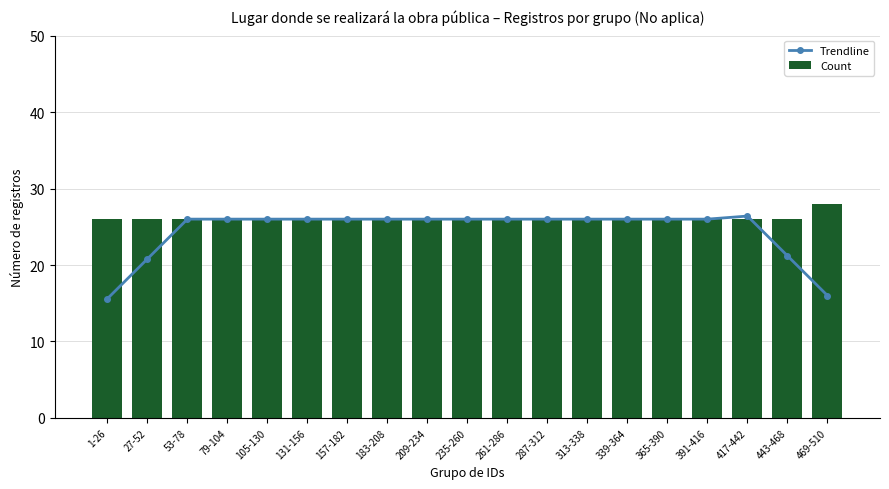

Which series has the largest total across all categories?

Count